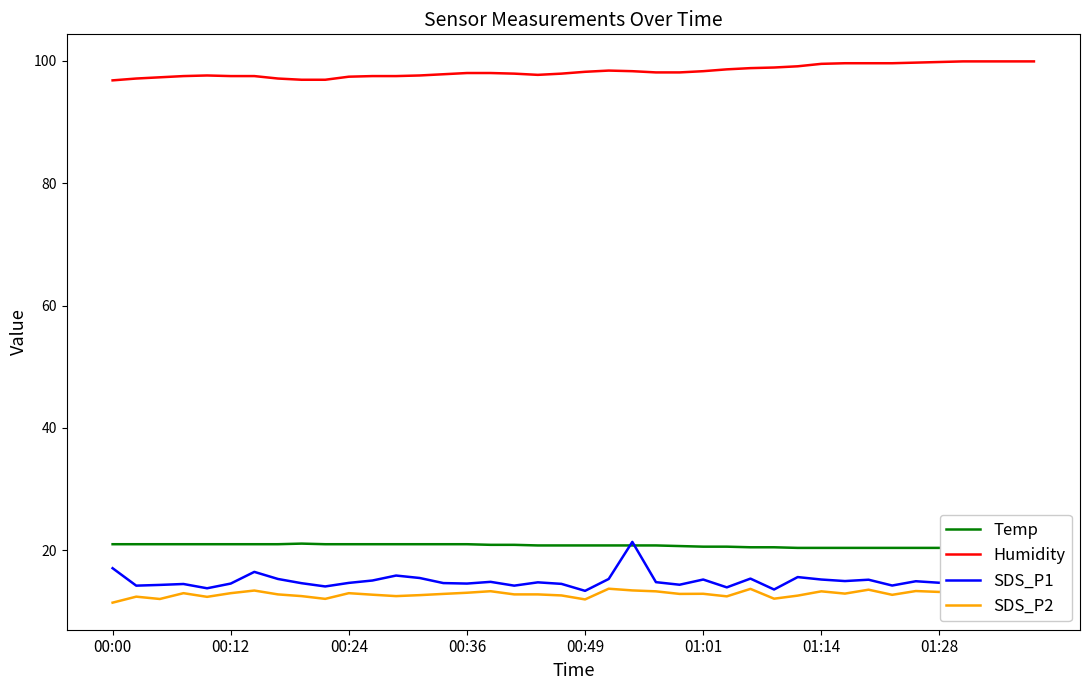

Is it true that SDS_P1 equals 3.7 at 13?

False